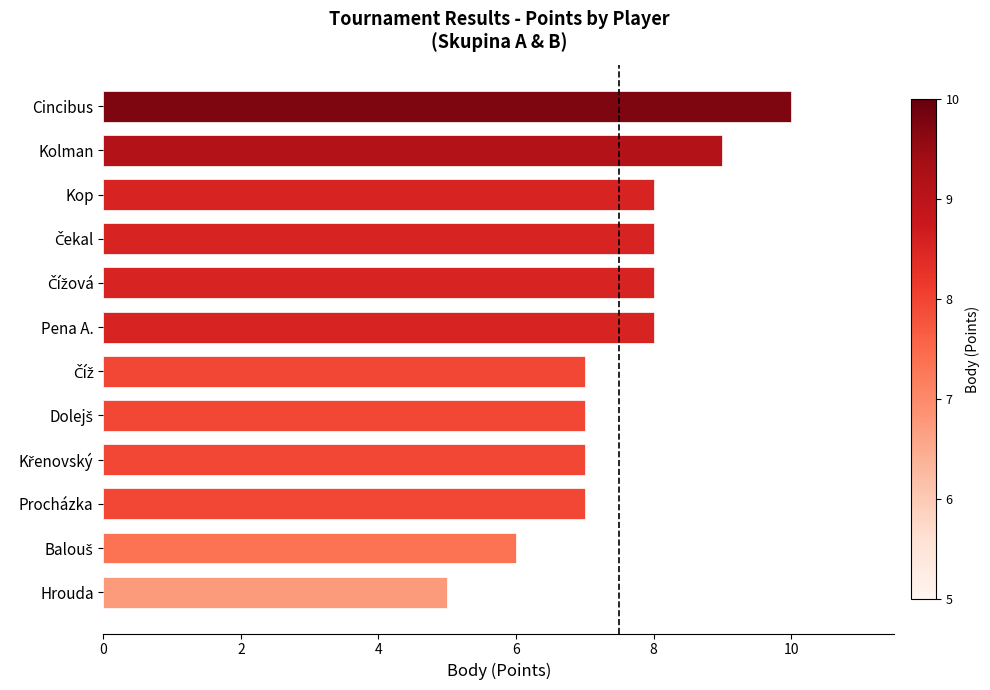

What is the sum of all values?

90